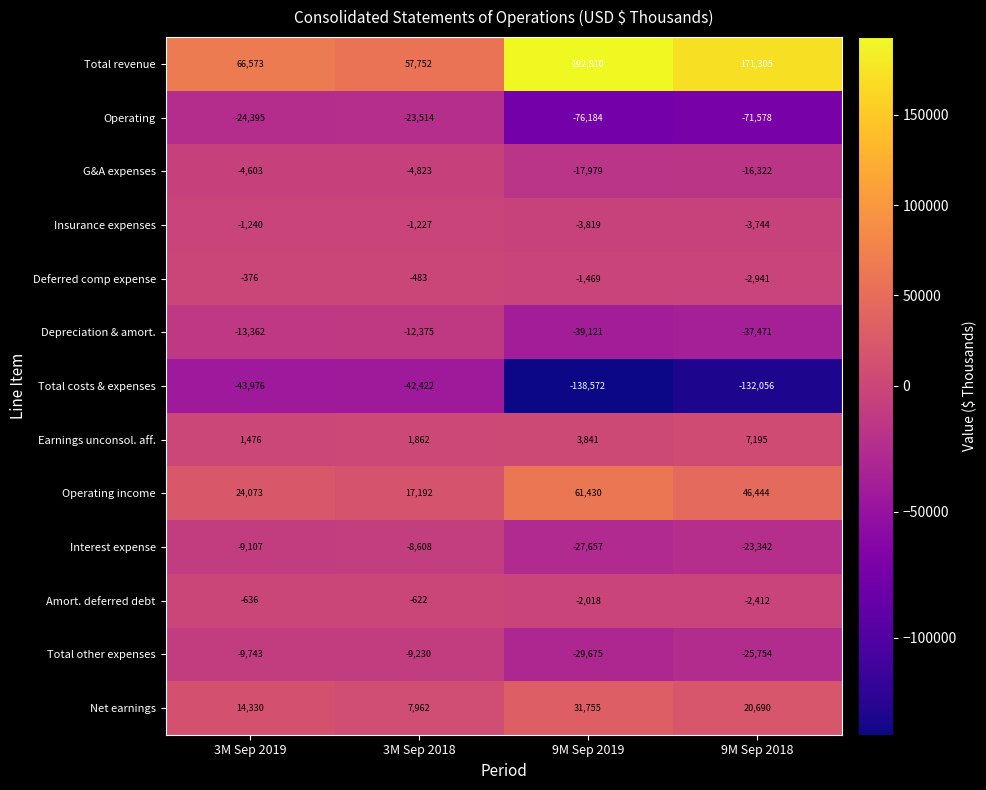

What is the spread (max minus min) of values at 9M Sep 2019?

331382